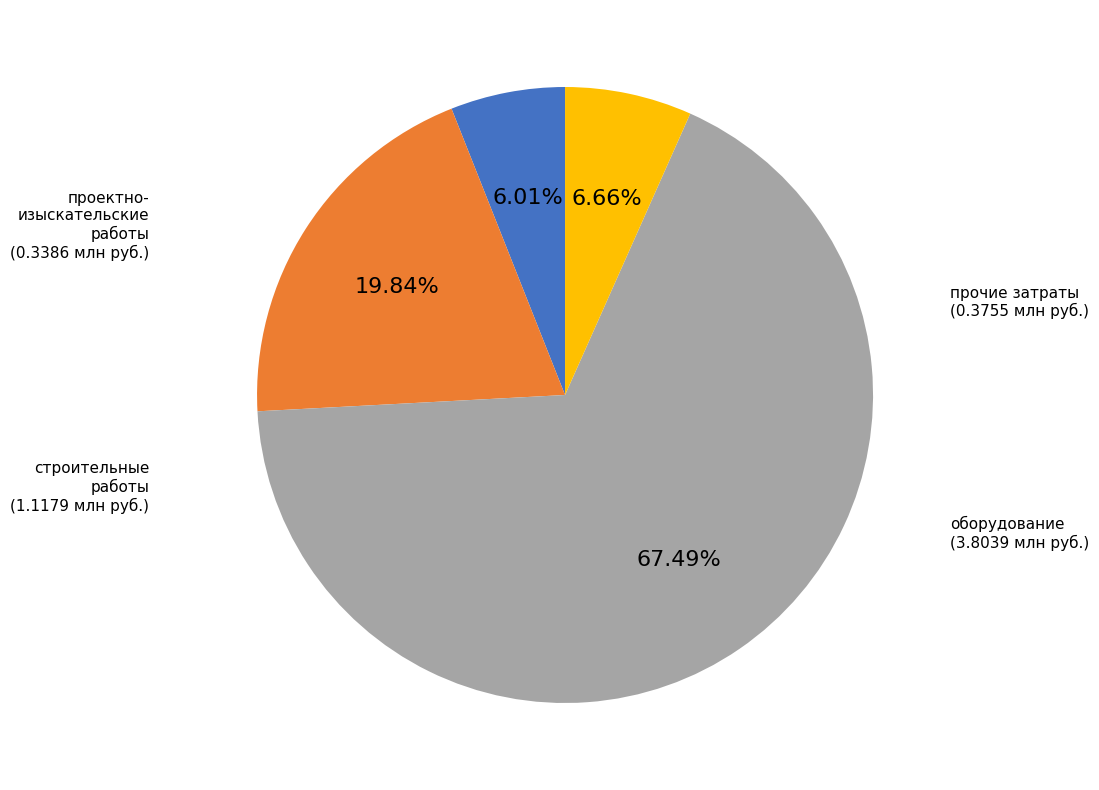

Does any single category account for the majority?

Yes